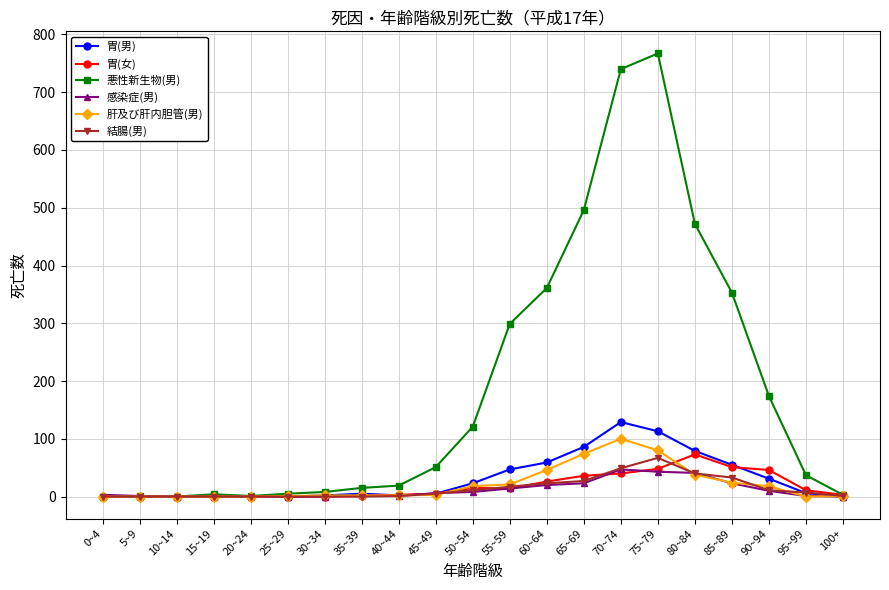

Between 5~9 and 85~89, which series saw the biggest shift?

悪性新生物(男)